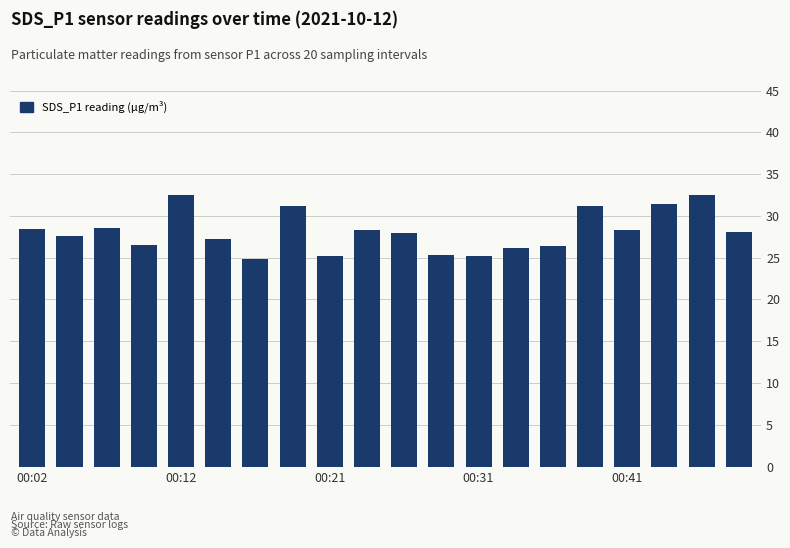

What is the sum of all values?

562.5